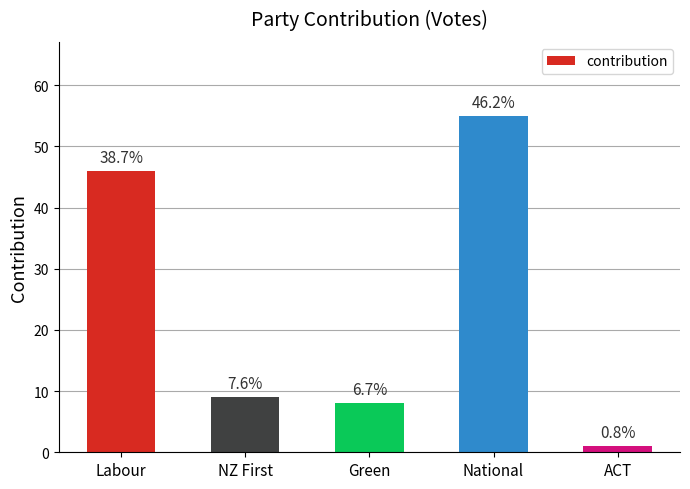

At which label is the value closest to 28?

Labour